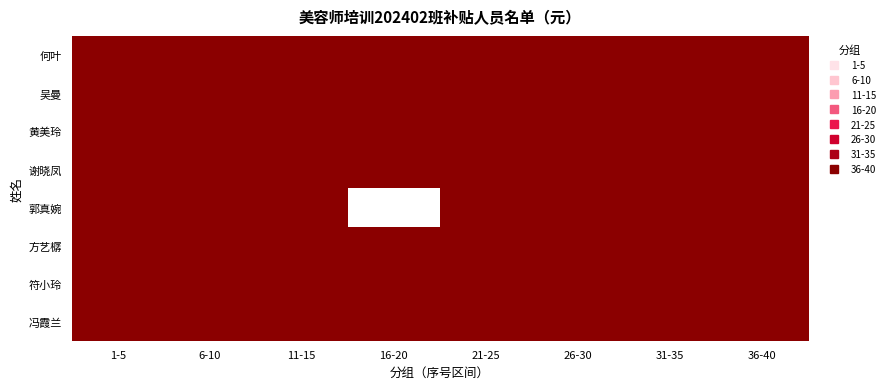

List the series in order of their peak value, highest first.

何叶, 吴曼, 黄美玲, 谢晓凤, 郭真婉, 方艺樼, 符小玲, 冯霞兰